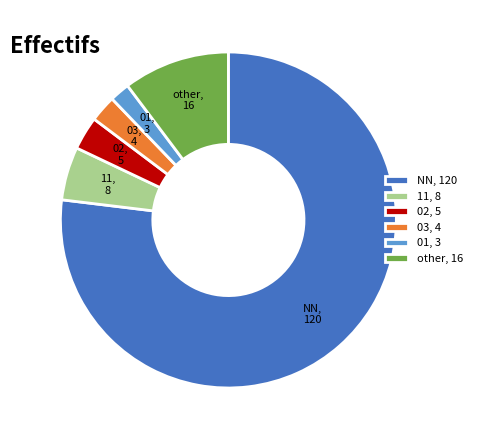

What is the largest slice in the pie chart?

NN